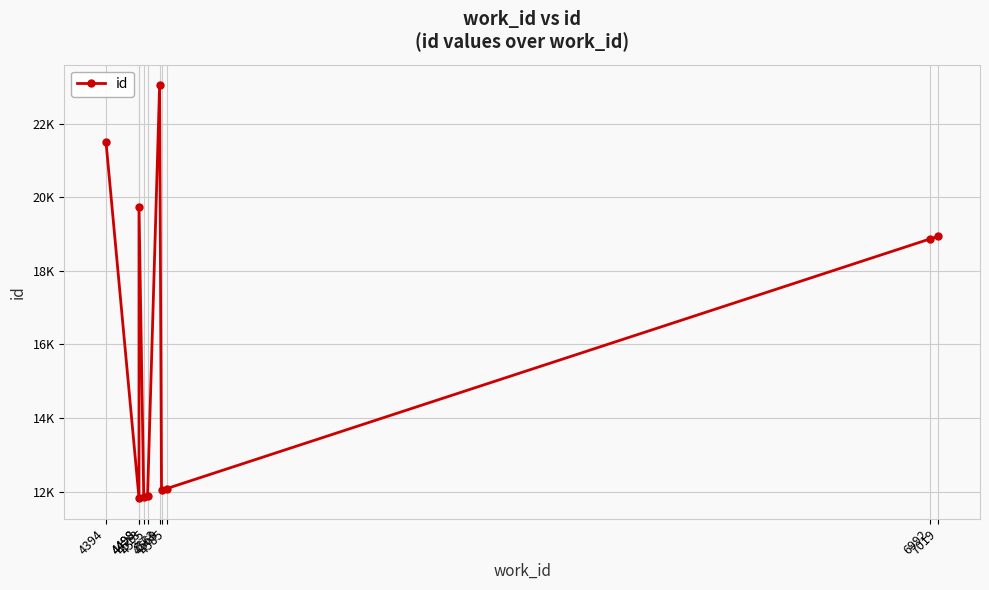

How many data points does each series have?

10